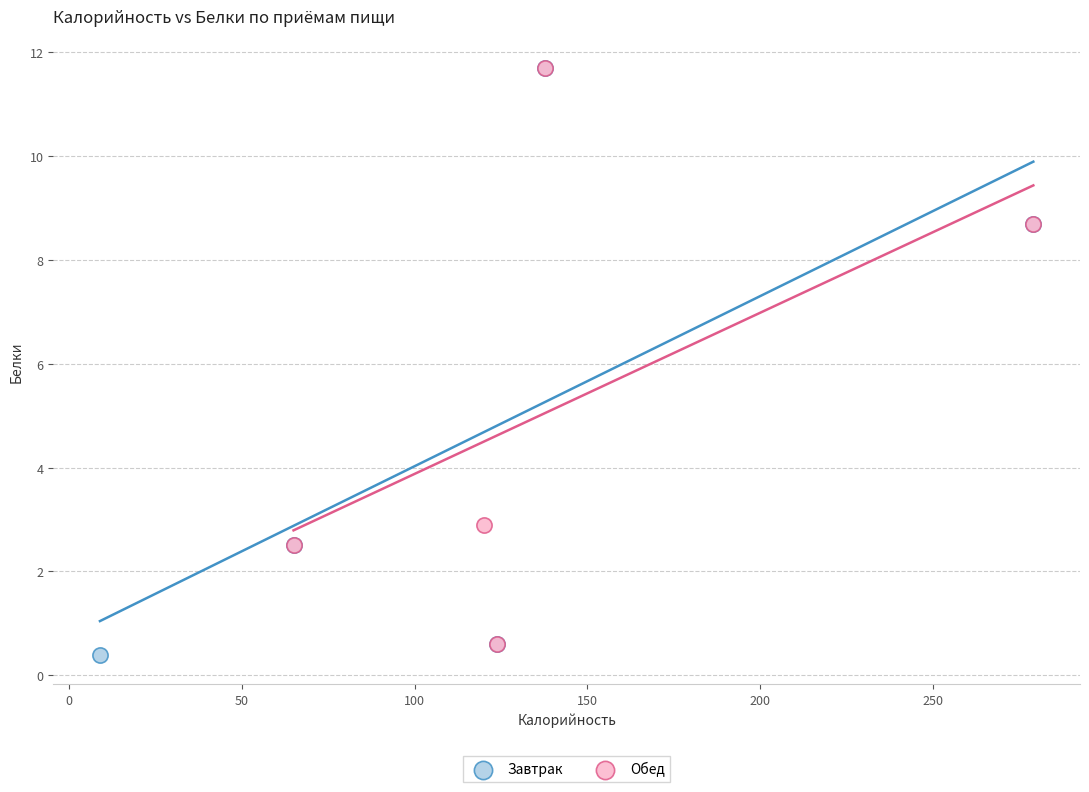

Which series has the widest spread of Y values?

Завтрак